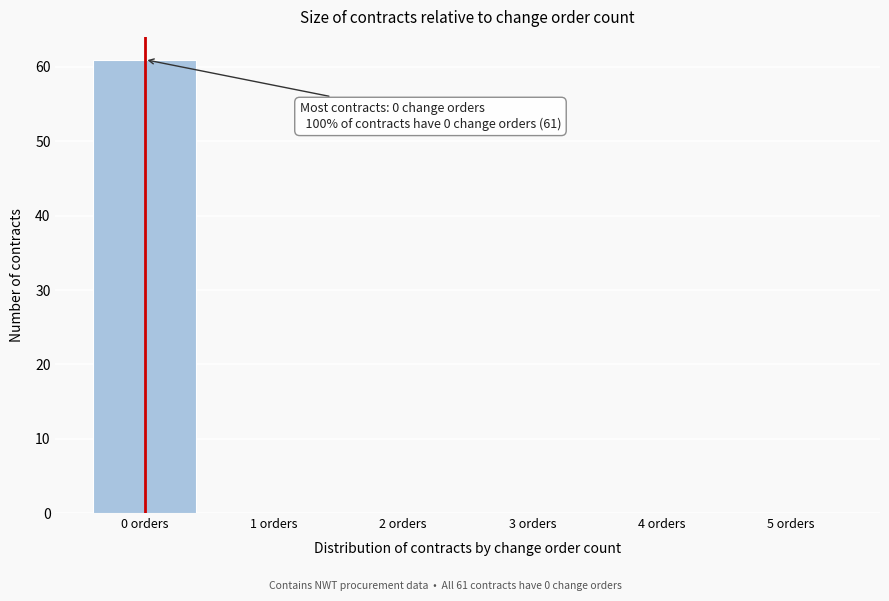

Reading right to left, transcribe all the data shown in this chart.

5 orders=0	4 orders=0	3 orders=0	2 orders=0	1 orders=0	0 orders=61